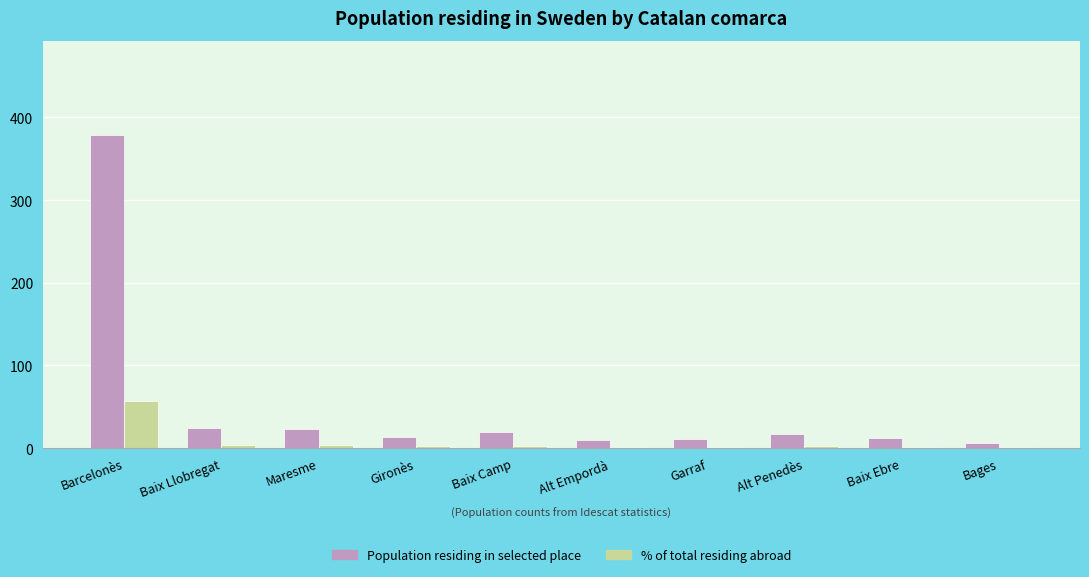

Which category has the highest value in the Population residing in selected place series?

Barcelonès